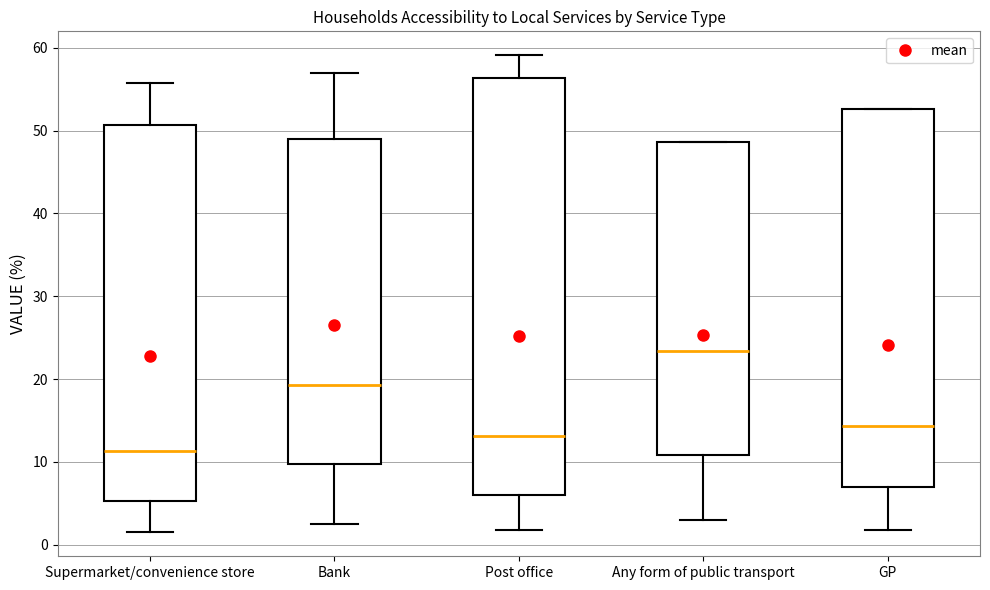

Reading left to right, transcribe this box plot: for each box, give where its median line is, the range the box spans, and where its two whiskers end, as read against the y-axis. The values are not printed on the chart, so give them approximately, as read against the axis.

Supermarket/convenience store: median 11, box 5 to 51, whiskers 2 to 56
Bank: median 19, box 10 to 49, whiskers 3 to 57
Post office: median 13, box 6 to 56, whiskers 2 to 59
Any form of public transport: median 23, box 11 to 49, whiskers 3 to 49
GP: median 14, box 7 to 53, whiskers 2 to 53